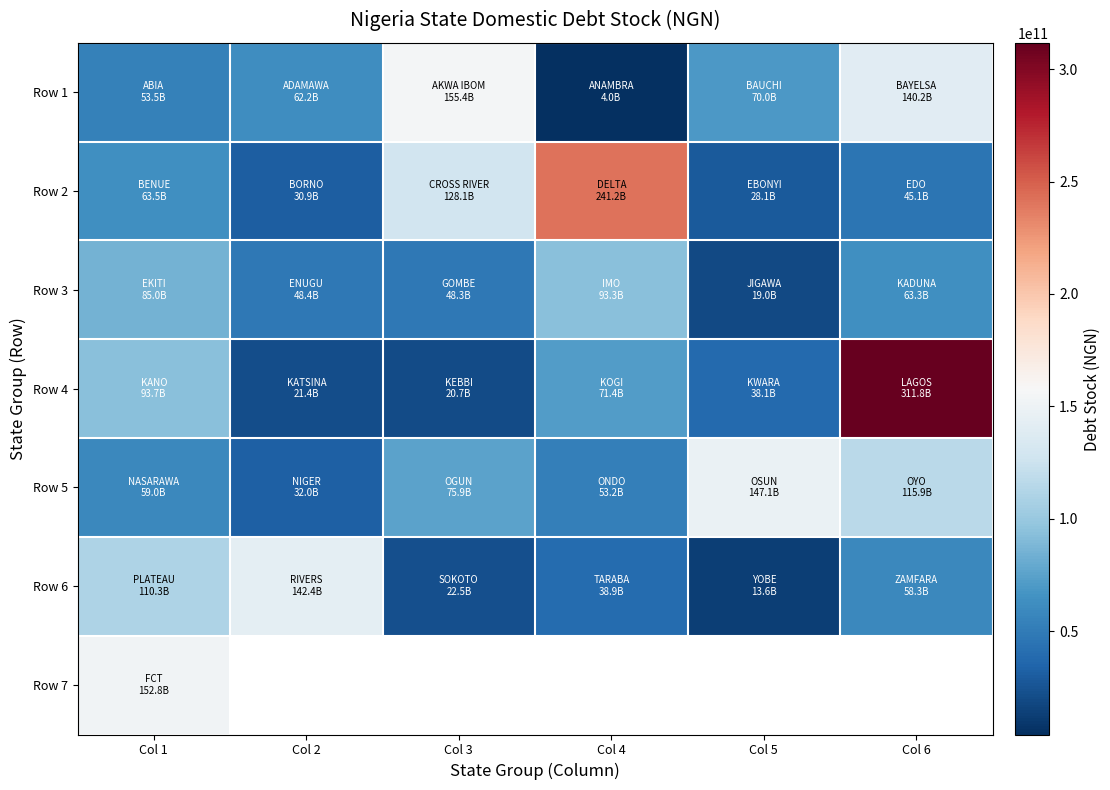

List the series in order of their peak value, highest first.

Row 4, Row 2, Row 1, Row 7, Row 5, Row 6, Row 3